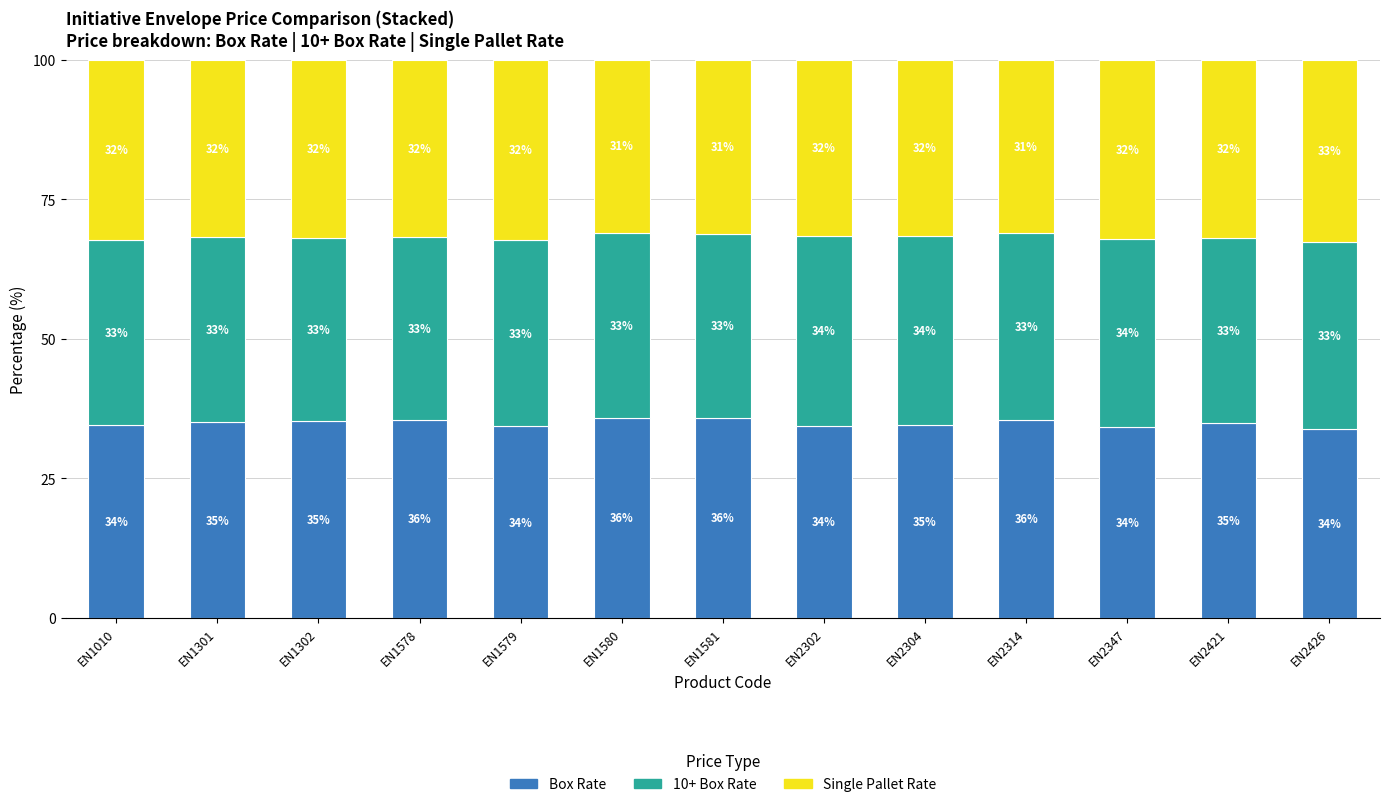

What is the maximum value for Box Rate?

35.9